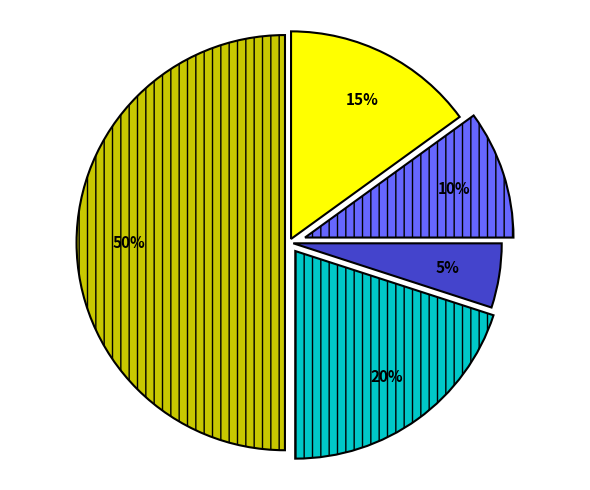

To the nearest percent, what is the difference between the largest and smallest slice percentages?

45%